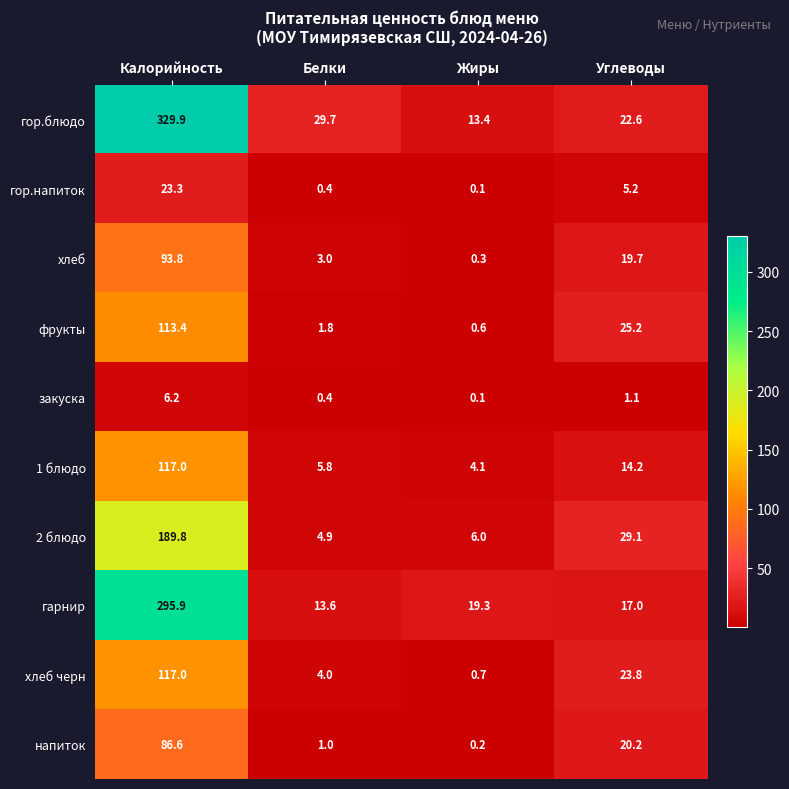

Where does the закуска series first go above 1?

Калорийность